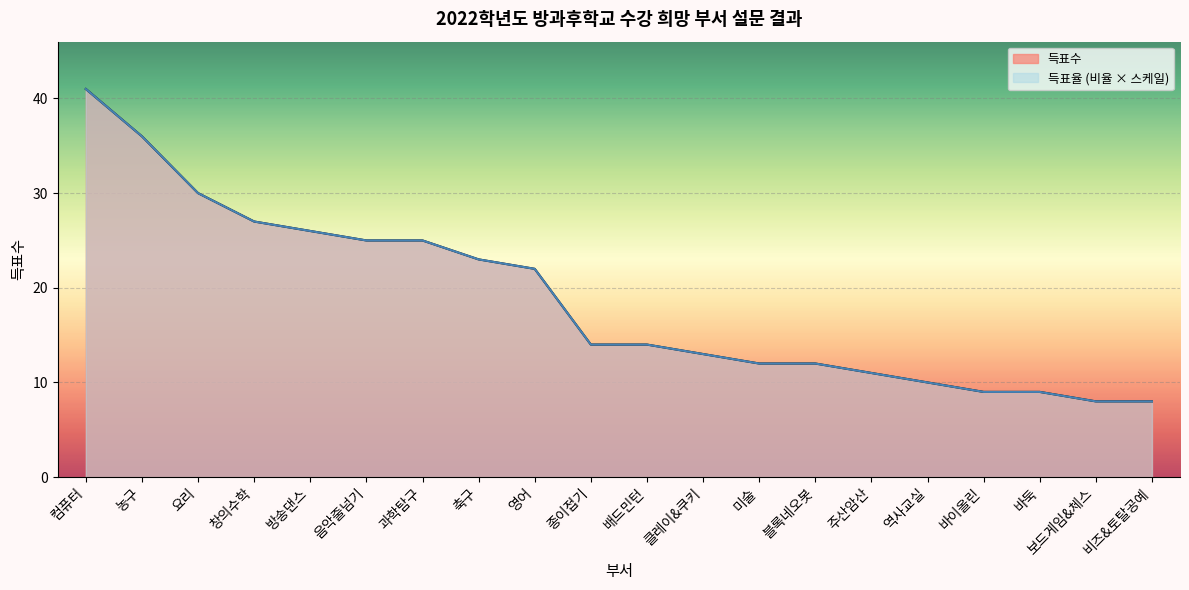

Which series has the widest spread of values?

득표율